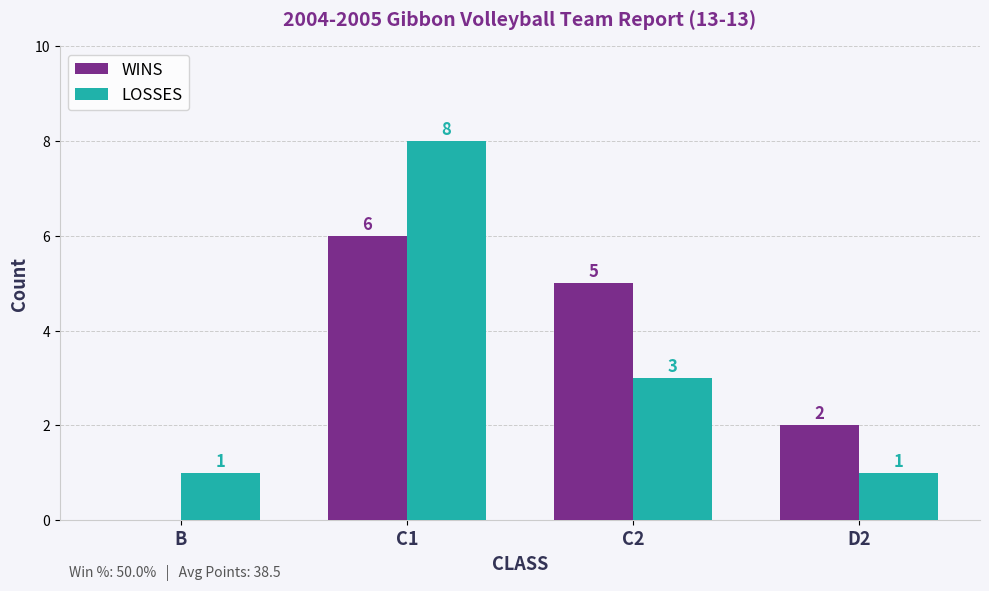

The value of WINS at D2 is 4. True or false?

False